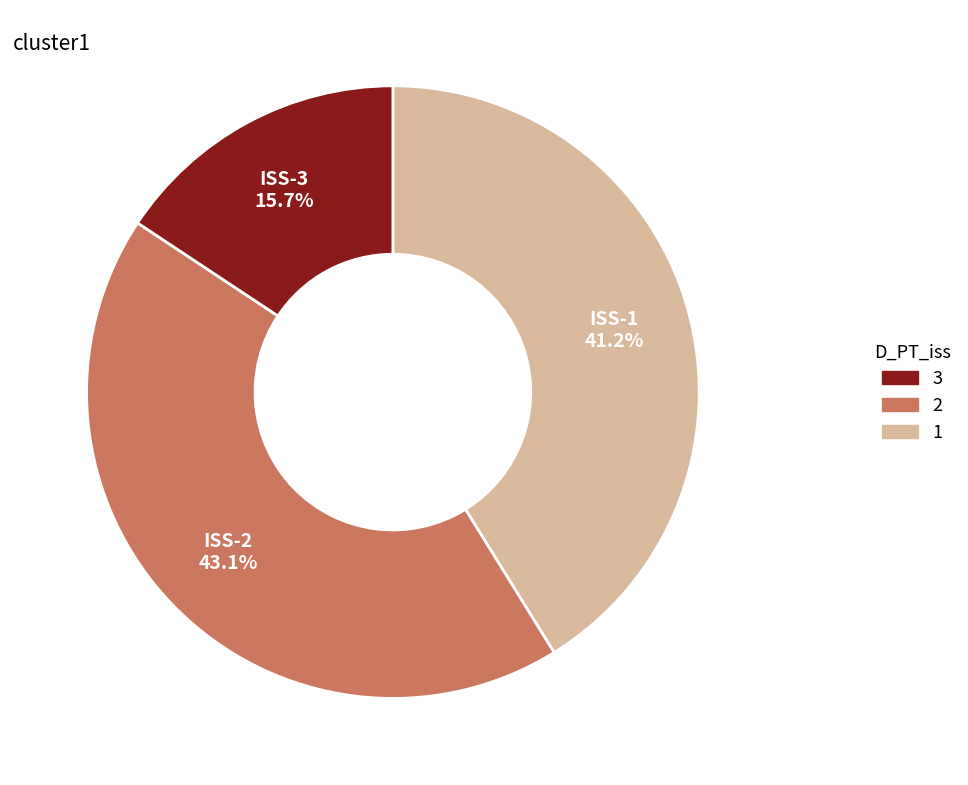

How many segments does this pie chart have?

3